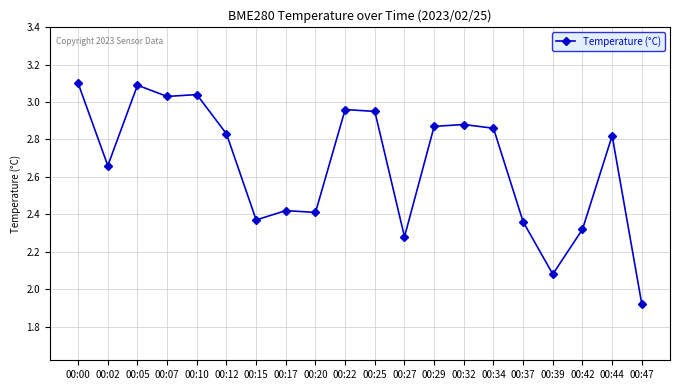

How many lines are shown in the chart?

1